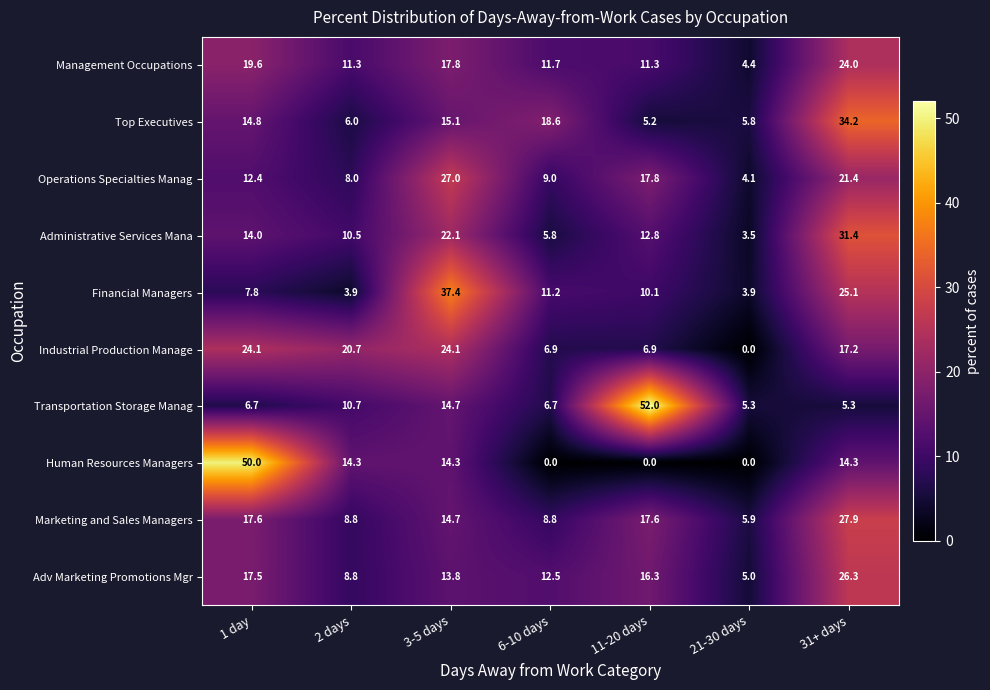

What is the difference between the maximum and second lowest values in the Top Executives series?

28.4